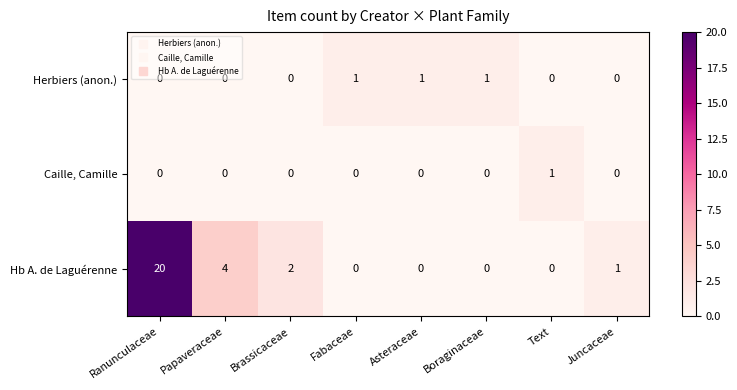

At which category is the sum across all series the highest?

Ranunculaceae